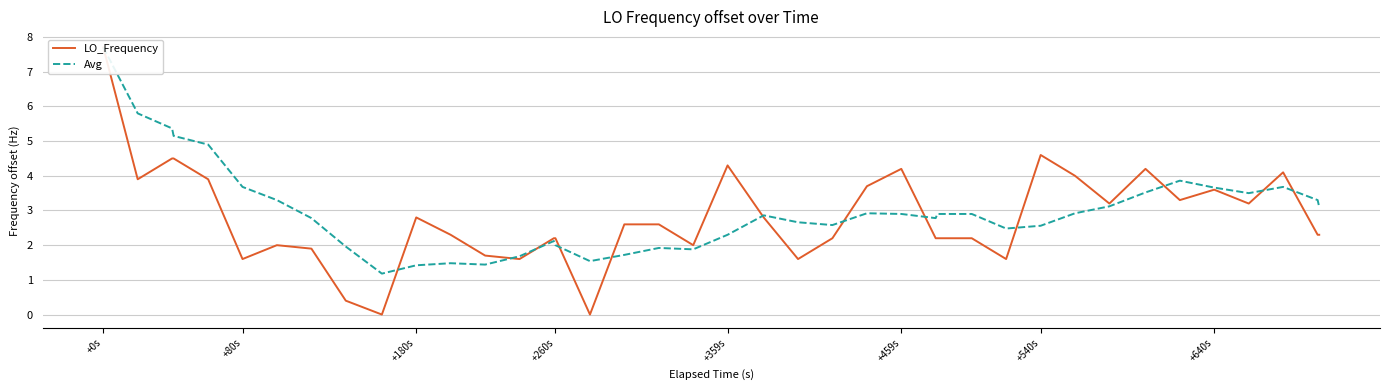

Reading right to left, what are all the values shown in this chart?

LO_Frequency: 2.3	2.3	4.1	3.2	3.6	3.3	4.2	3.2	4.0	4.6	1.6	2.2	2.2	2.2	4.2	3.7	2.2	1.6	2.8	4.3	2.0	2.6	2.6	0.0	2.2	2.2	1.6	1.7	2.3	2.8	0.0	0.4	1.9	2.0	1.6	3.9	4.5	4.5	3.9	7.7
Avg: 3.1	3.3	3.7	3.5	3.7	3.9	3.5	3.1	2.9	2.6	2.5	2.9	2.9	2.8	2.9	2.9	2.6	2.7	2.9	2.3	1.9	1.9	1.7	1.5	2.0	2.1	1.7	1.4	1.5	1.4	1.2	2.0	2.8	3.3	3.7	4.9	5.1	5.4	5.8	7.7